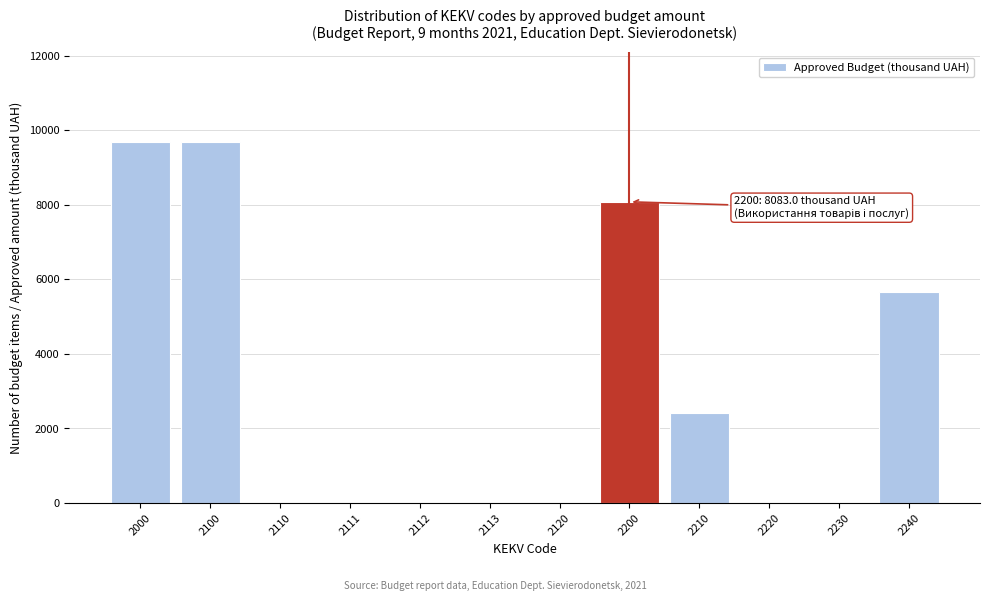

Reading right to left, list all the values displayed in this chart.

2240=5658	2230=0	2220=0	2210=2425	2200=8083	2120=0	2113=0	2112=0	2111=0	2110=0	2100=9683	2000=9683